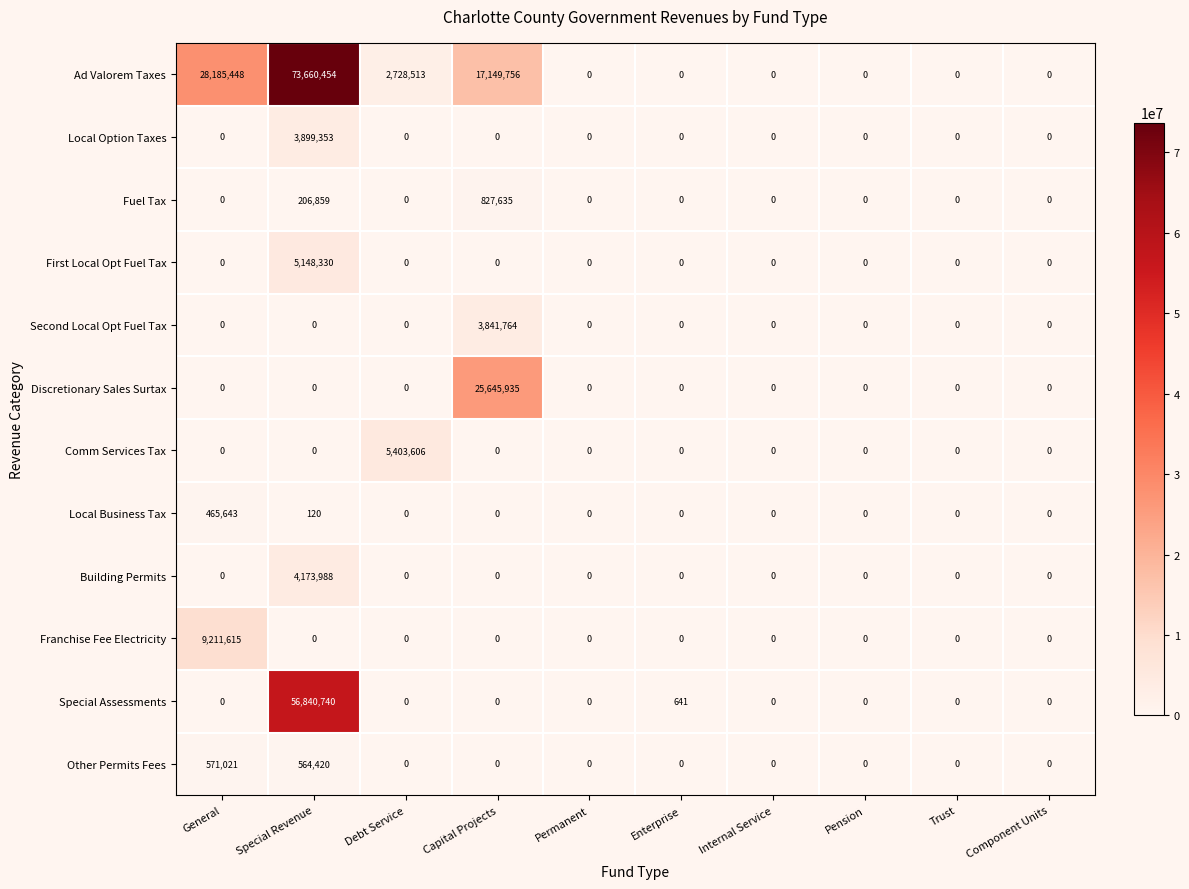

At which label does Special Assessments reach its peak?

Special Revenue